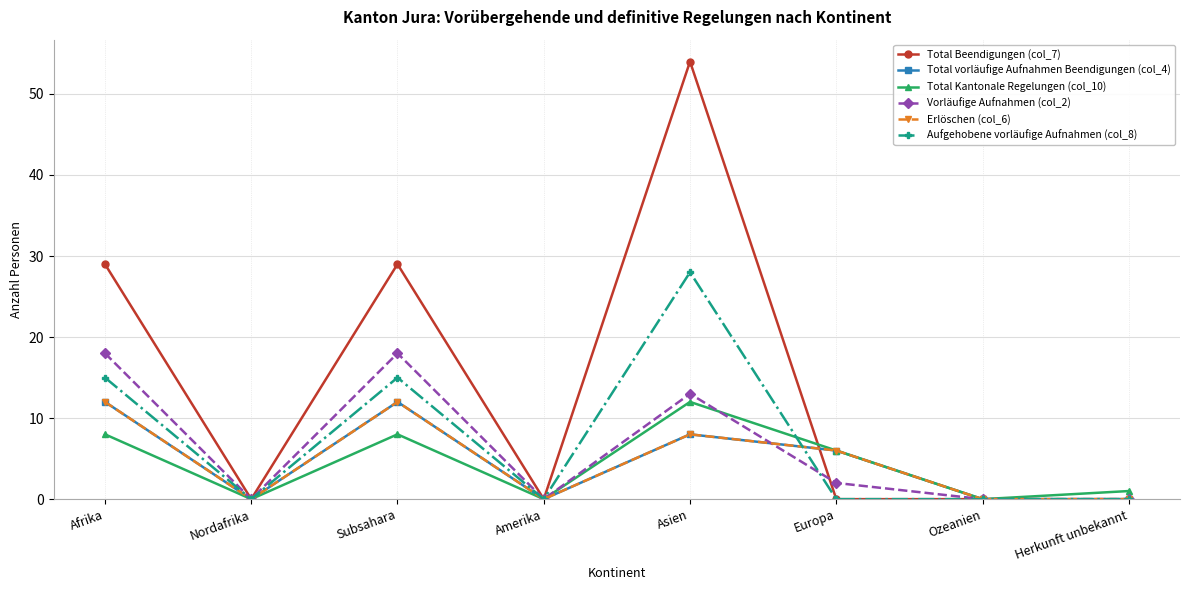

Rank the categories by Total Kantonale Regelungen (col_10) value from lowest to highest.

Nordafrika, Amerika, Ozeanien, Herkunft unbekannt, Europa, Afrika, Subsahara, Asien